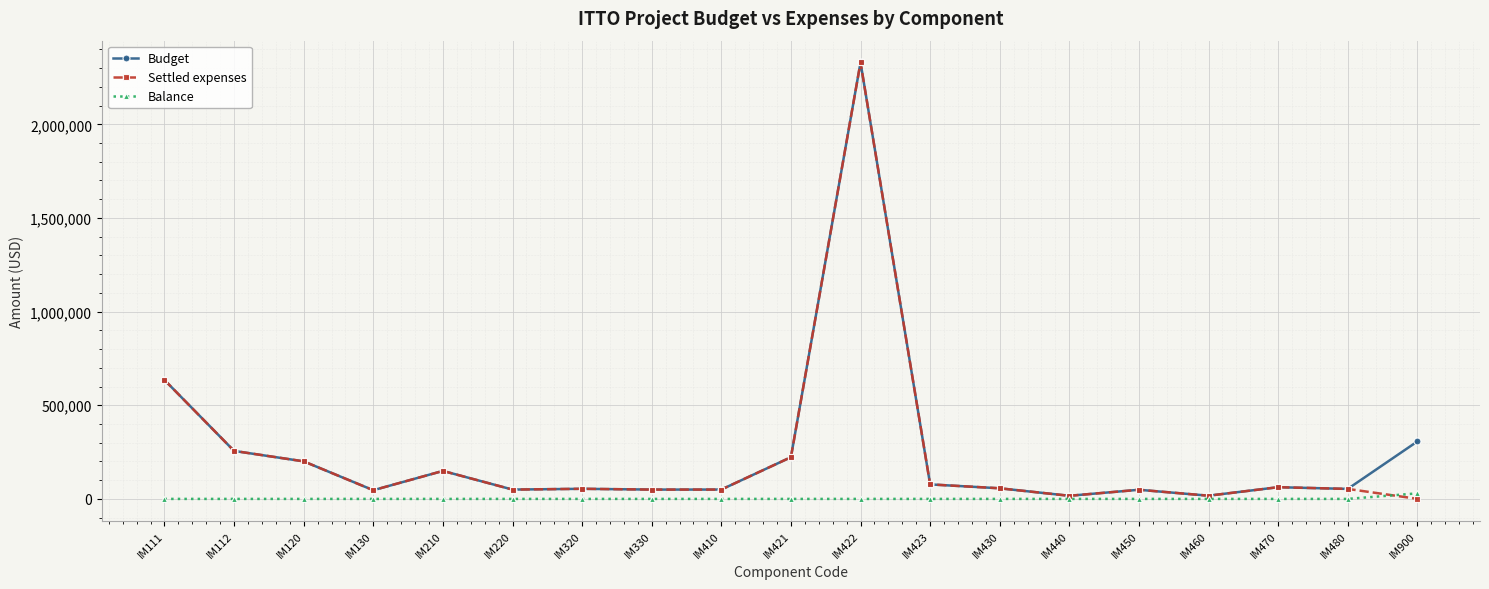

What is the greatest value displayed?

2330015.4